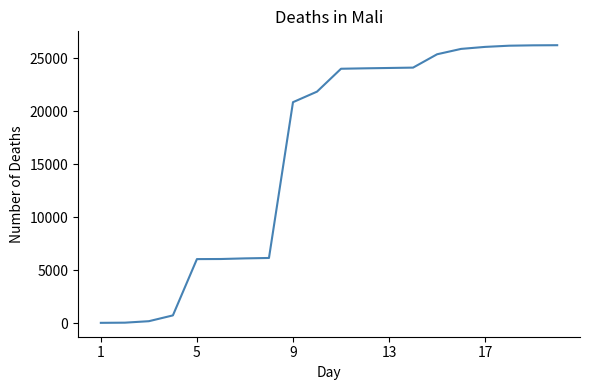

What is the difference between the maximum and minimum values?

26188